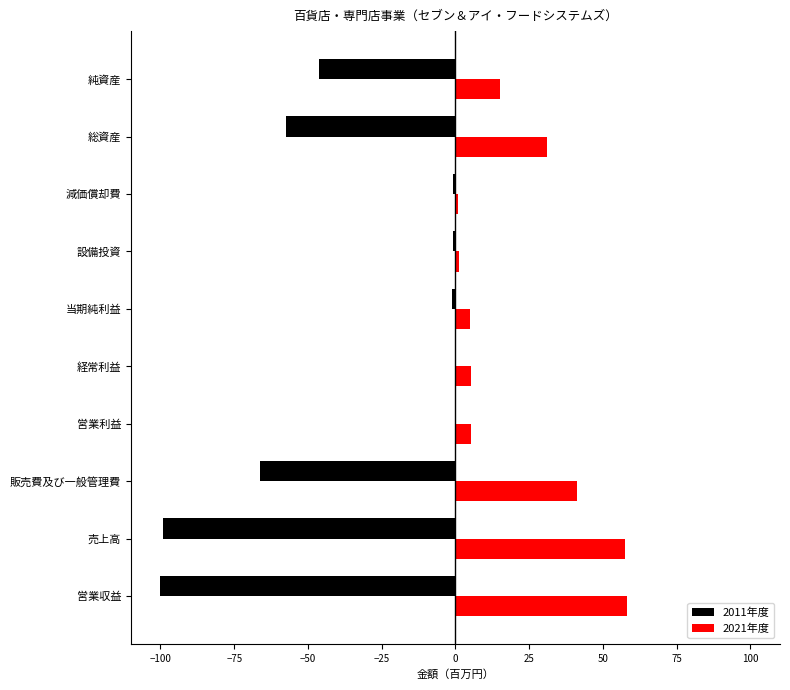

At which label is 2011年度 closest to -50?

純資産